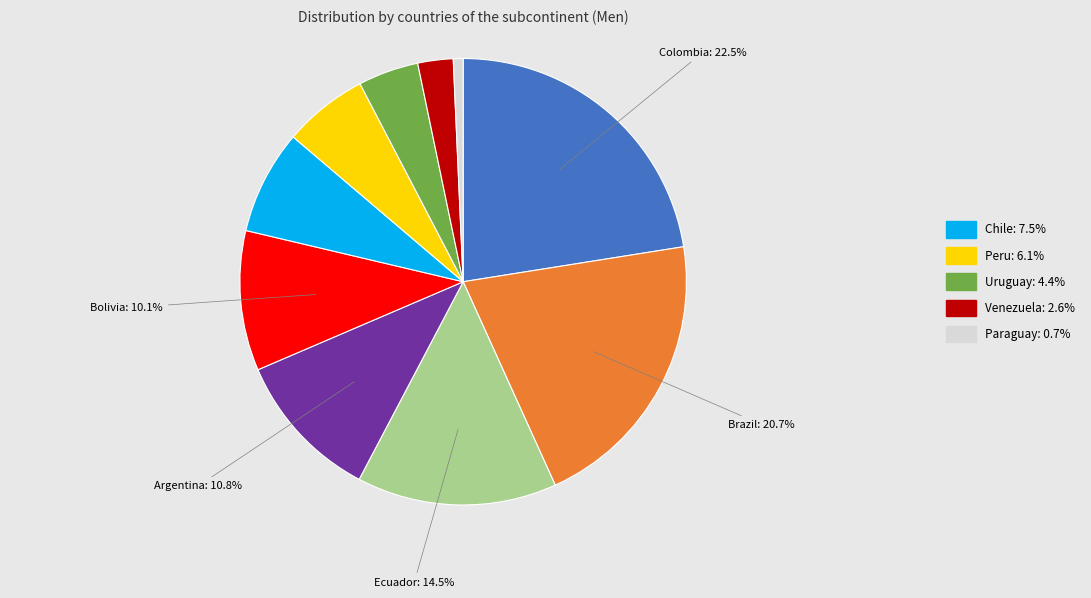

Is there a majority slice in this chart?

No